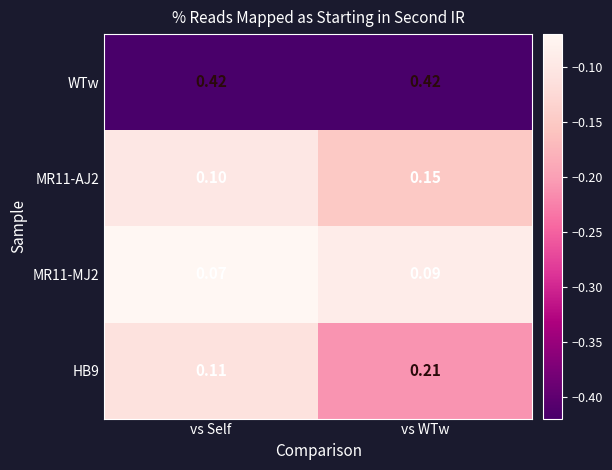

Rank the categories by MR11-MJ2 value from highest to lowest.

vs WTw, vs Self